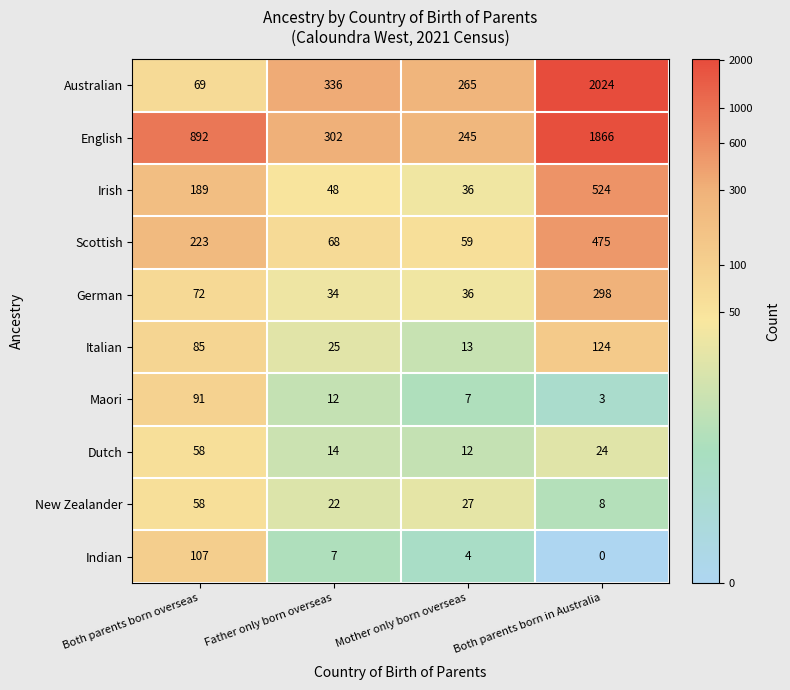

What is the difference between the highest and lowest values at Both parents born overseas?

834